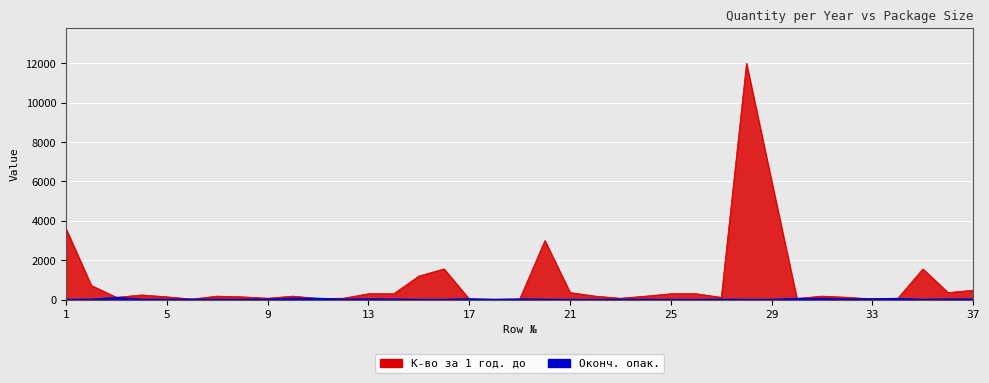

Reading left to right, list all the values displayed in this chart.

К-во за 1 год. до: 1=3600.0	2=720.0	3=120.0	4=240.0	5=144.0	6=30.0	7=180.0	8=144.0	9=72.0	10=180.0	11=60.0	12=72.0	13=300.0	14=300.0	15=1200.0	16=1560.0	17=28.8	18=14.4	19=28.8	20=3000.0	21=360.0	22=180.0	23=72.0	24=180.0	25=300.0	26=300.0	27=120.0	28=12000.0	29=6000.0	30=60.0	31=180.0	32=120.0	33=36.0	34=60.0	35=1560.0	36=360.0	37=480.0
Оконч. опак.: 1=1.0	2=10.0	3=100.0	4=10.0	5=5.0	6=10.0	7=5.0	8=5.0	9=10.0	10=60.0	11=56.0	12=10.0	13=28.0	14=14.0	15=1.0	16=1.0	17=30.0	18=5.0	19=20.0	20=5.0	21=1.0	22=1.0	23=5.0	24=5.0	25=1.0	26=1.0	27=10.0	28=1.0	29=1.0	30=50.0	31=50.0	32=20.0	33=30.0	34=50.0	35=1.0	36=20.0	37=20.0